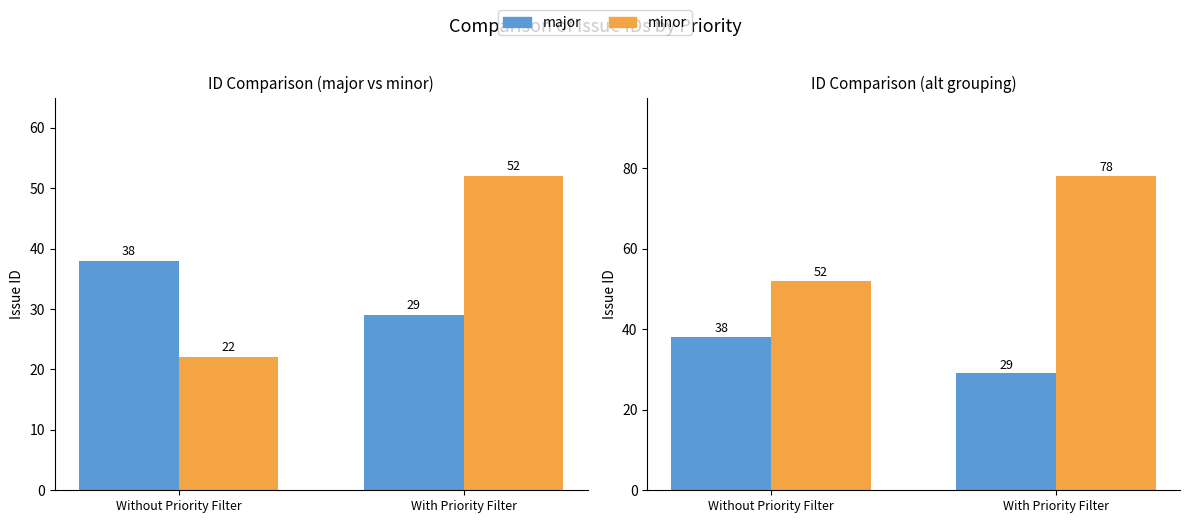

What is the maximum value for minor?

78